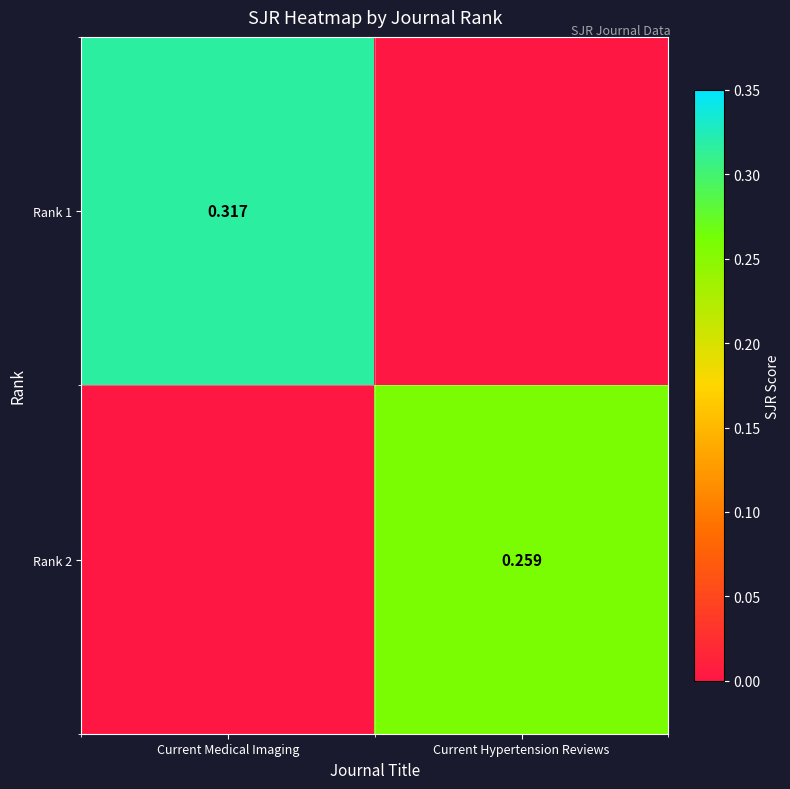

Is the value of Rank 1 at Current Medical Imaging greater than the value of Rank 2 at Current Hypertension Reviews?

Yes